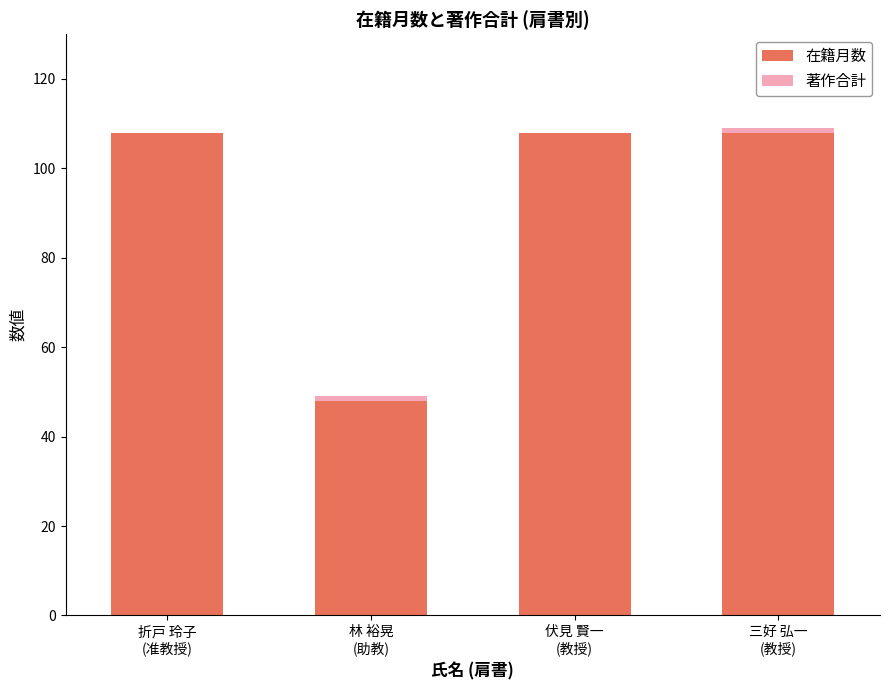

What is the highest value of the 在籍月数 series?

108